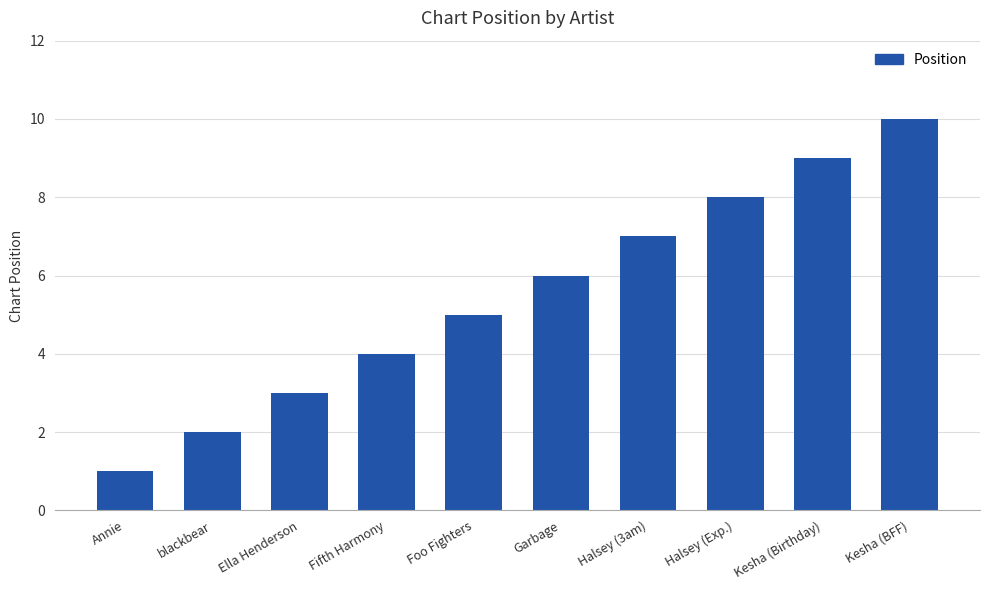

What is the sum of all values?

55